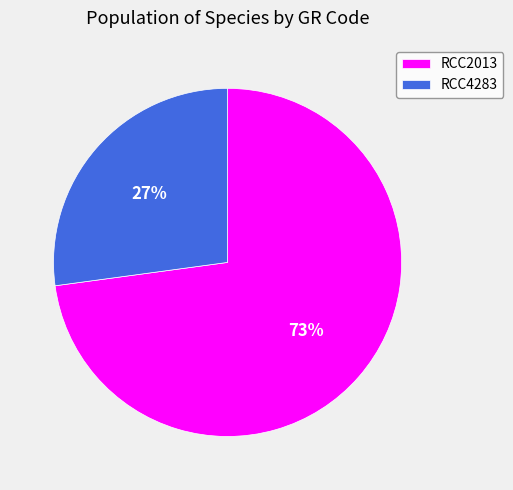

How many slices are in this pie chart?

2